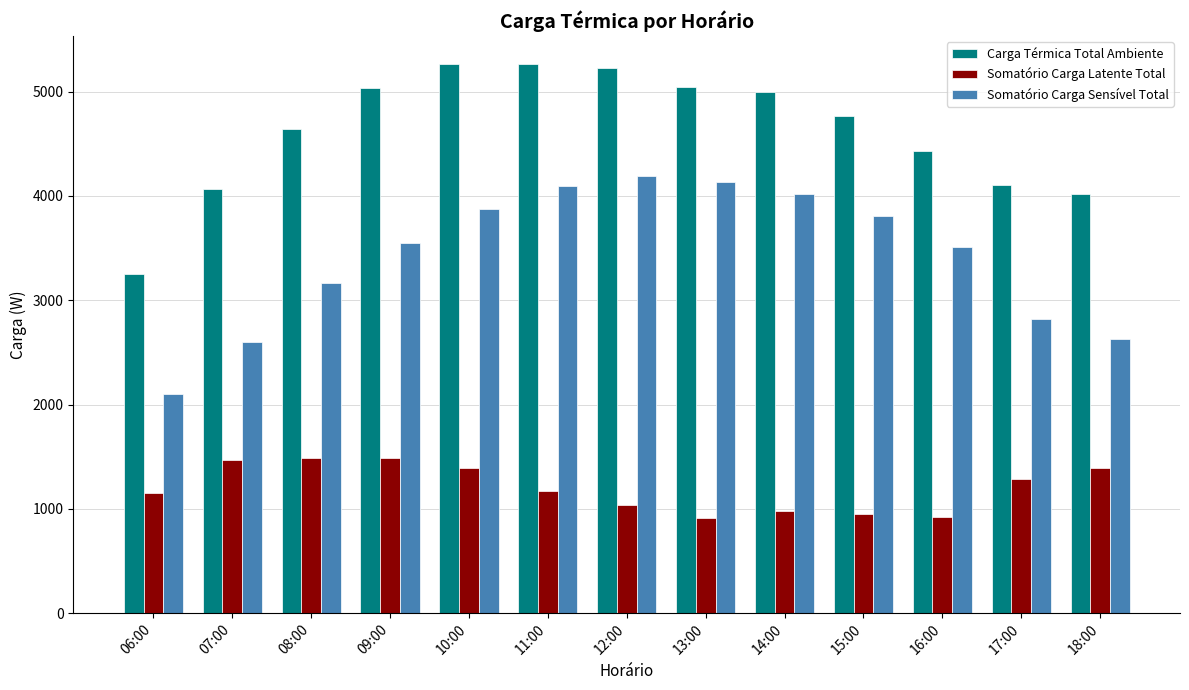

Which series has the largest range (max minus min)?

Somatório Carga Sensível Total